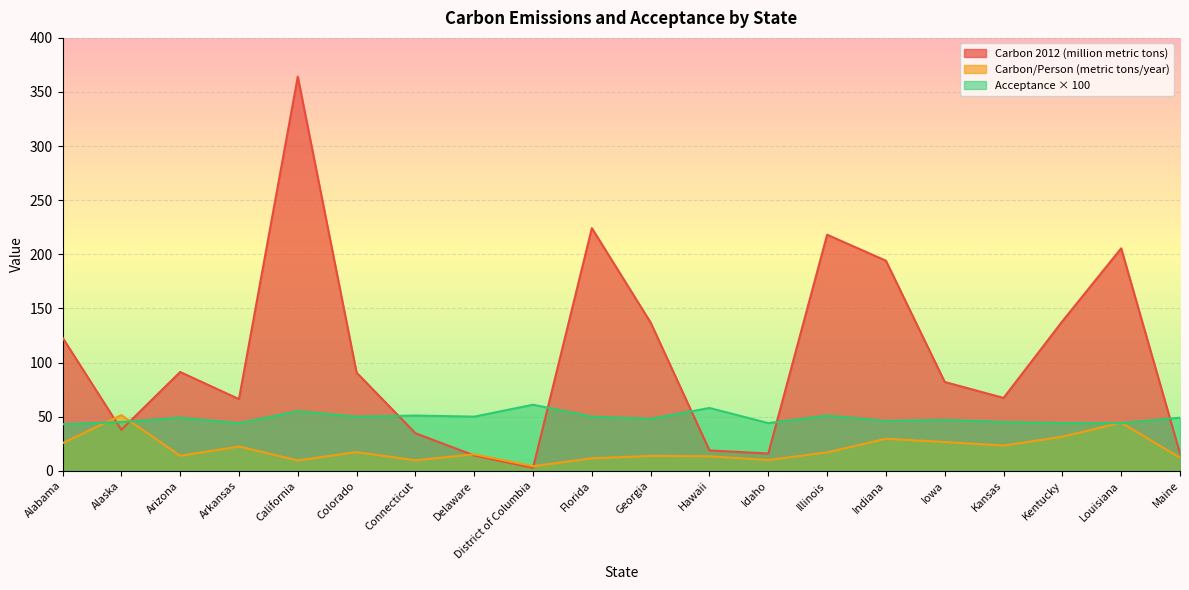

Rank the series by their average value, from lowest to highest.

Carbon/Person (metric tons/year), Acceptance × 100, Carbon 2012 (million metric tons)